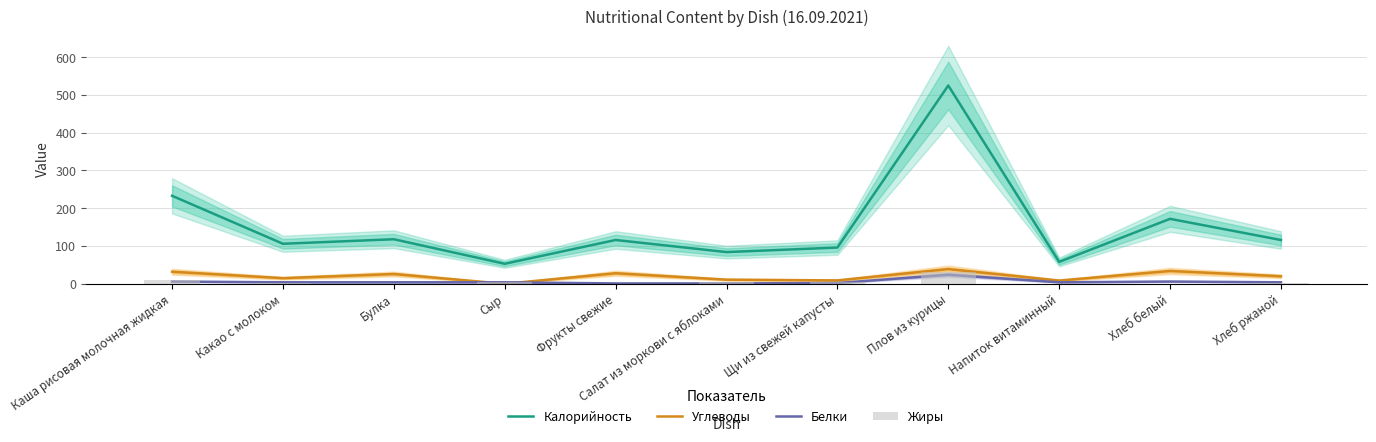

What is the label of the 4th bar from the right?

Плов из курицы